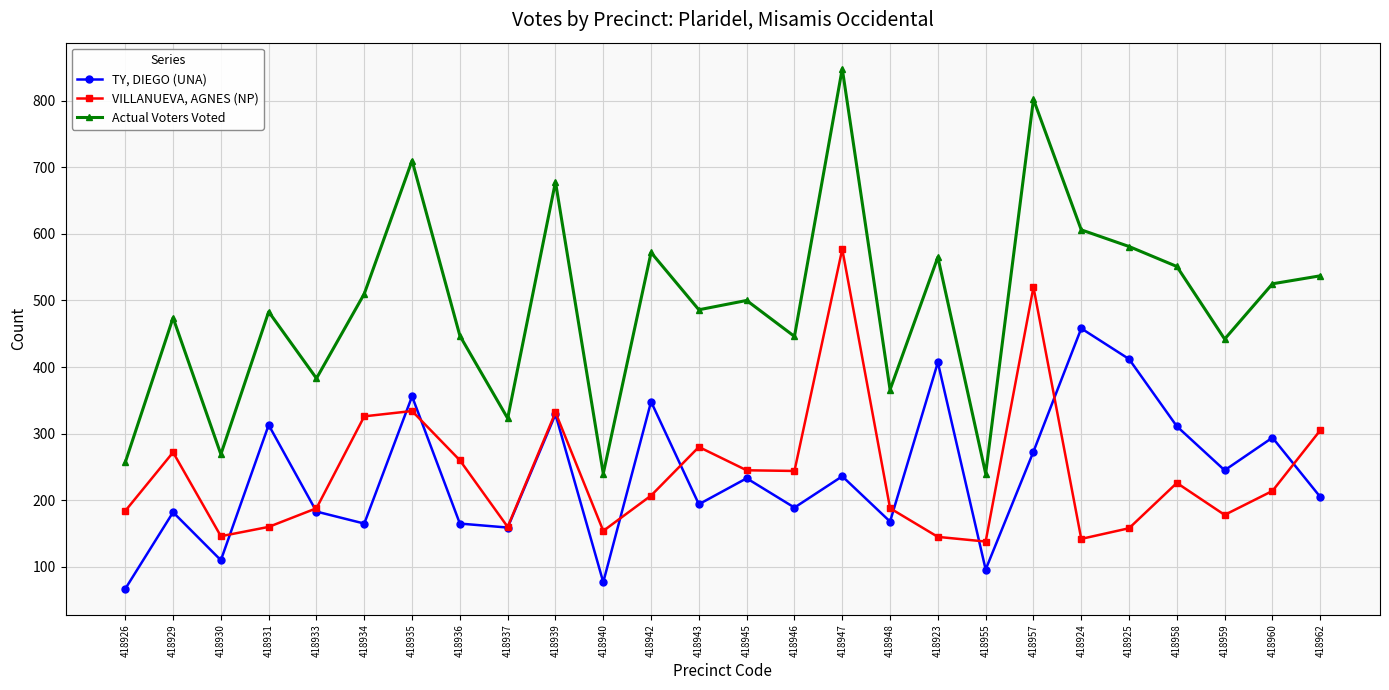

Which series has the largest total across all categories?

Actual Voters Voted